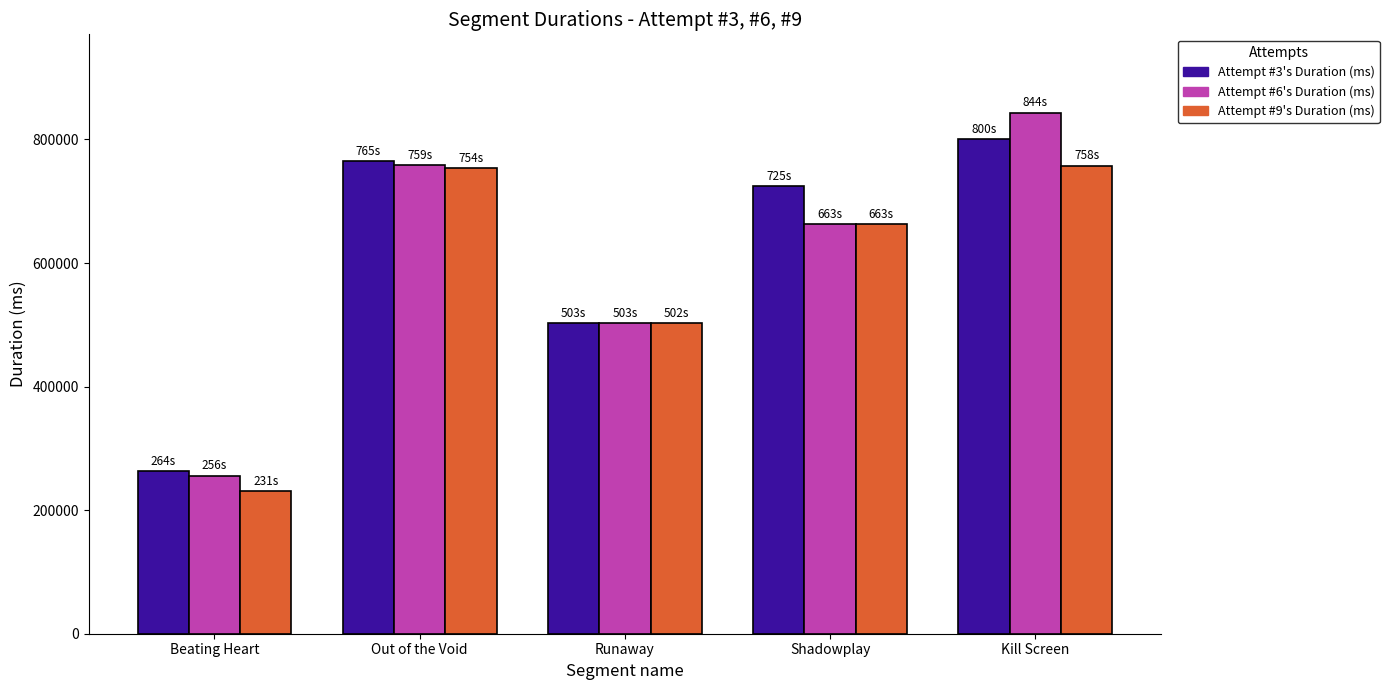

Which series has the widest spread of values?

Attempt #6's Duration (ms)